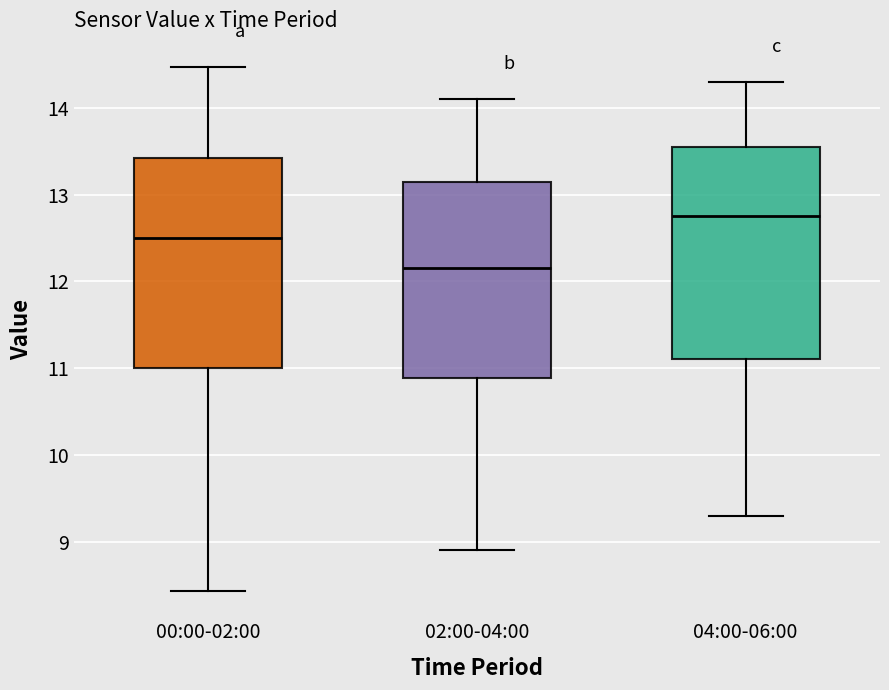

Which box's median line is the lowest?

02:00-04:00